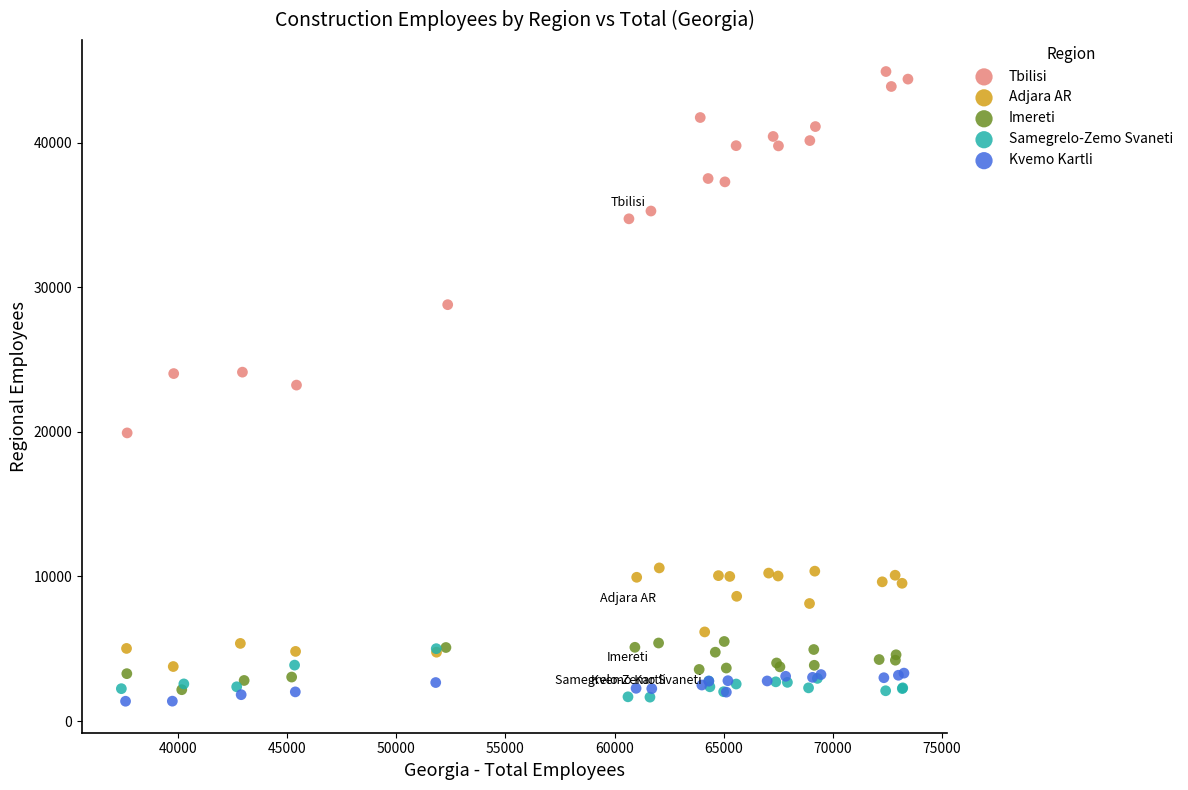

Which series has the largest Y range (max minus min)?

Tbilisi